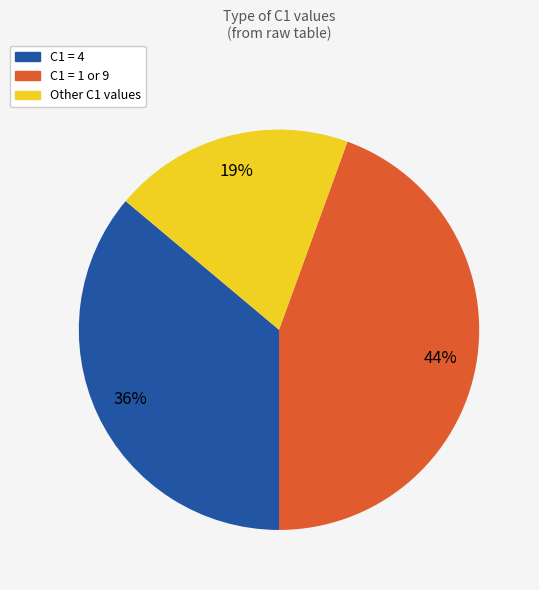

Count the number of slices in the pie.

3